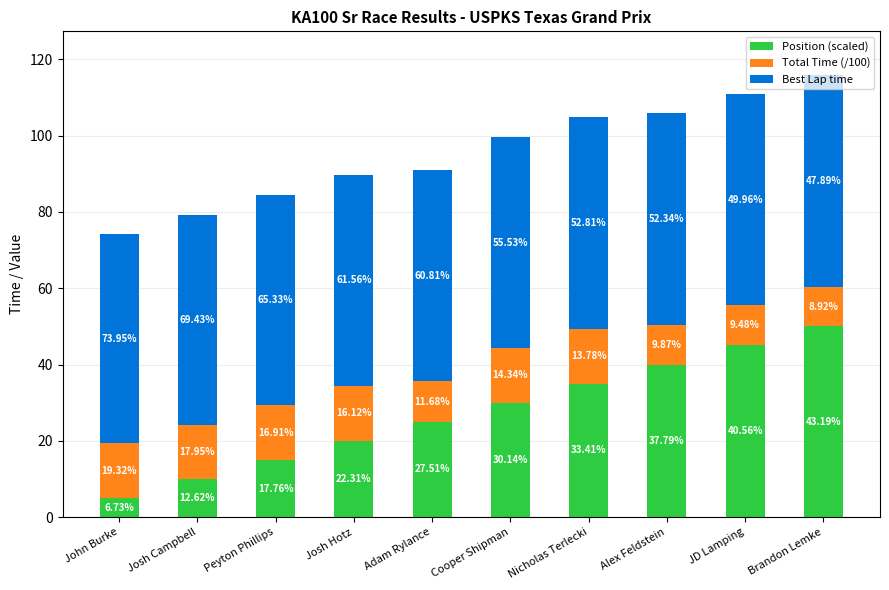

Are the bars horizontal?

No